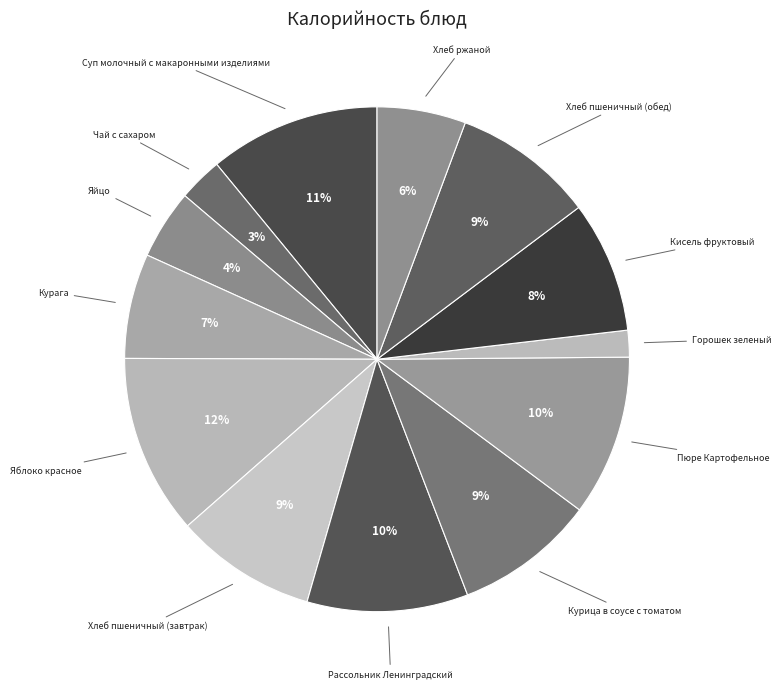

Is there a majority slice in this chart?

No